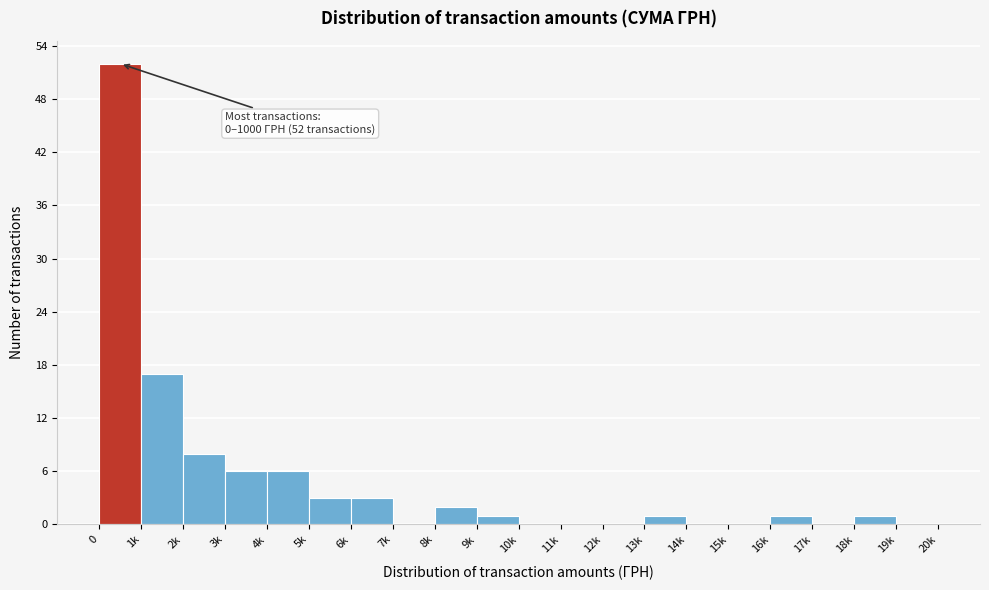

Reading right to left, what are all the values shown in this chart?

19k=0	18k=1	17k=0	16k=1	15k=0	14k=0	13k=1	12k=0	11k=0	10k=0	9k=1	8k=2	7k=0	6k=3	5k=3	4k=6	3k=6	2k=8	1k=17	0=52